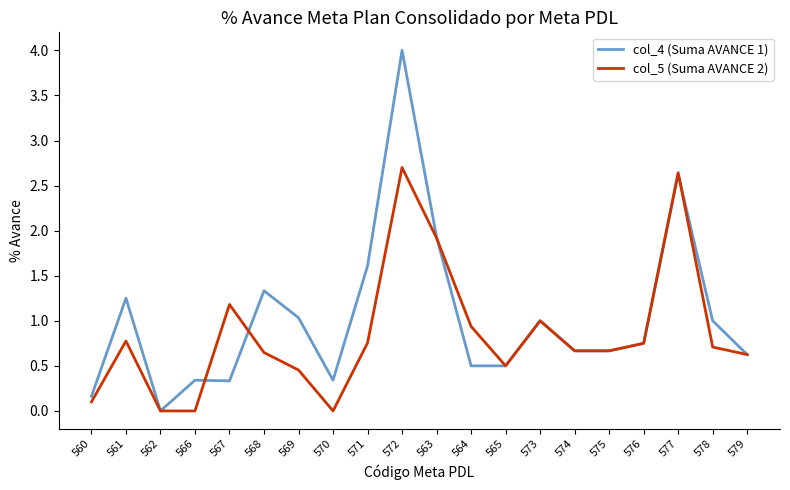

How many interior local peaks does the col_5 (Suma AVANCE 2) series have?

5